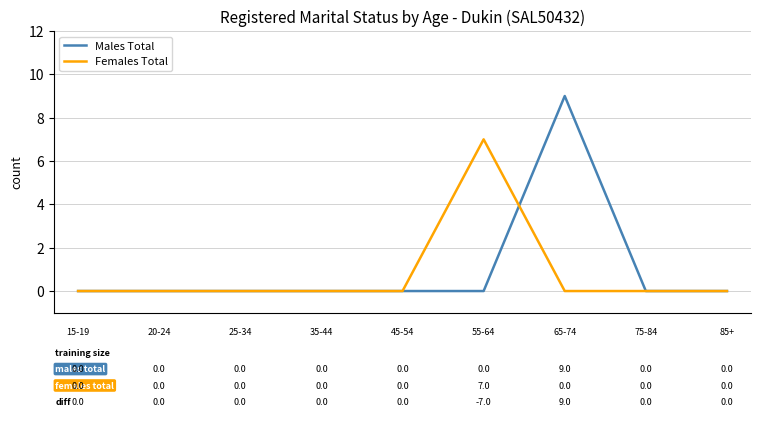

Which series has the widest spread of values?

Males Total